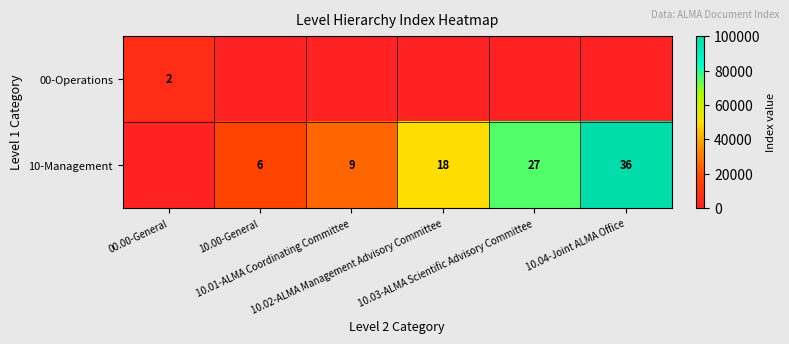

How many values in the 00-Operations series exceed 0?

1